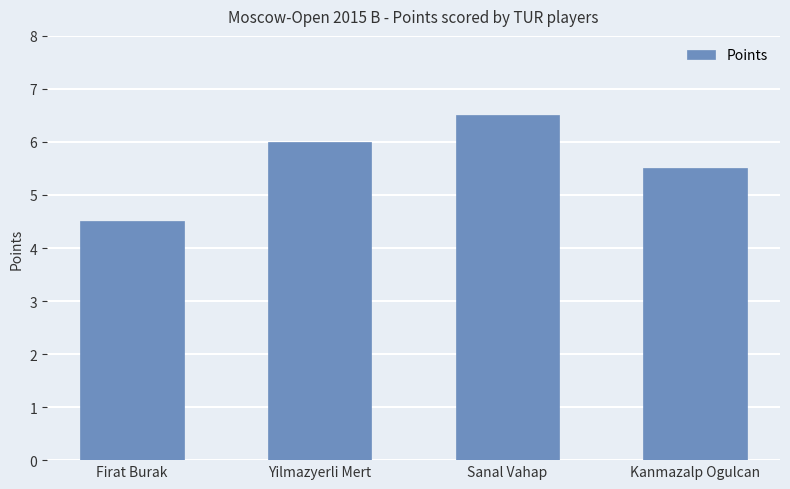

Reading left to right, transcribe all the data shown in this chart.

Firat Burak=4.5	Yilmazyerli Mert=6.0	Sanal Vahap=6.5	Kanmazalp Ogulcan=5.5